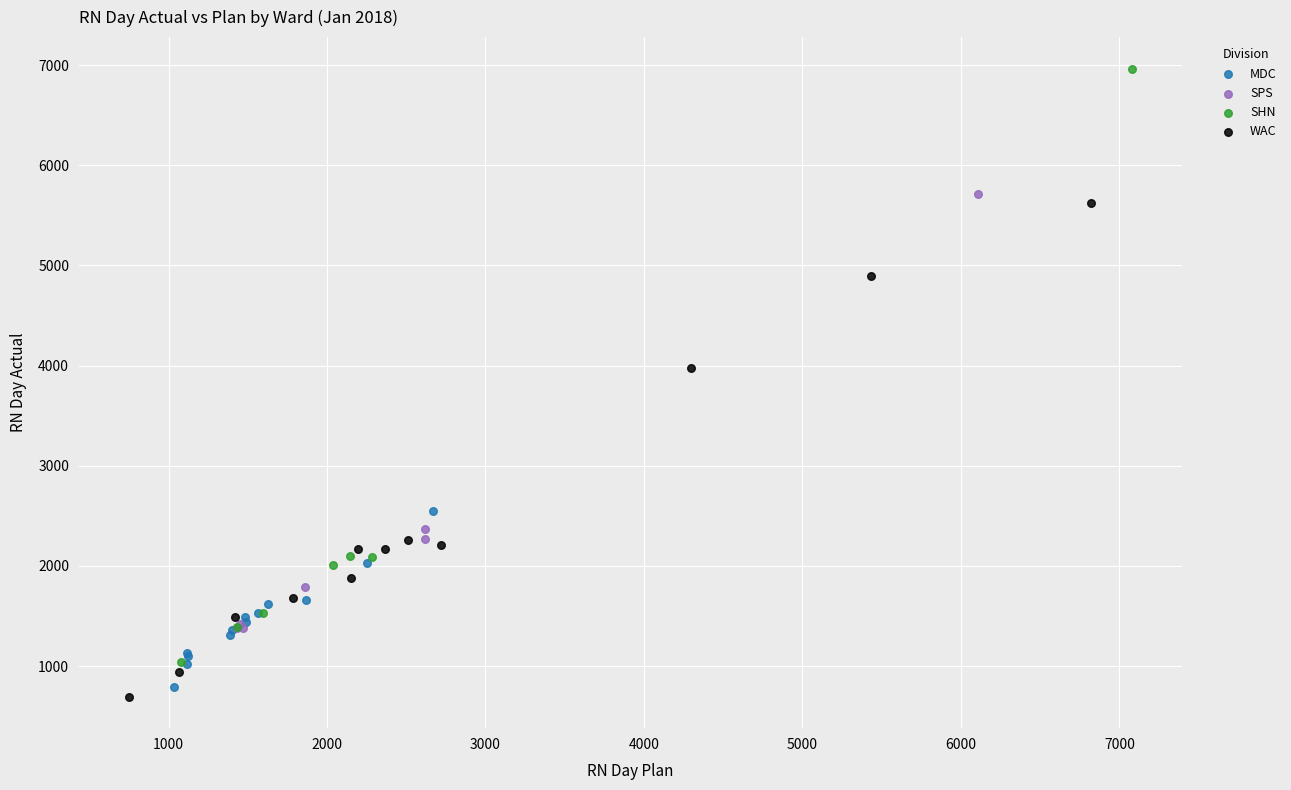

What are all the series names shown in the legend?

MDC, SPS, SHN, WAC